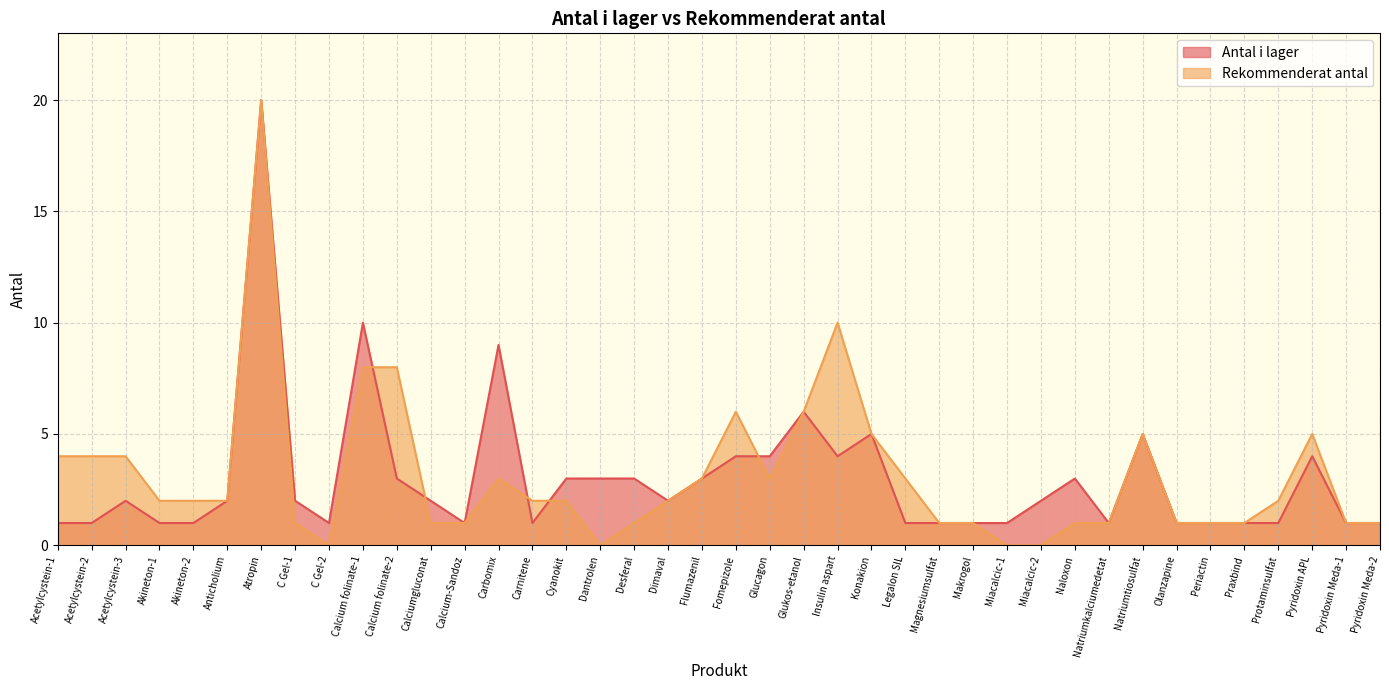

Reading right to left, extract all data points from this chart.

Antal i lager: Pyridoxin Meda-2=1	Pyridoxin Meda-1=1	Pyridoxin APL=4	Protaminsulfat=1	Praxbind=1	Periactin=1	Olanzapine=1	Natriumtiosulfat=5	Natriumkalciumedetat=1	Naloxon=3	Miacalcic-2=2	Miacalcic-1=1	Makrogol=1	Magnesiumsulfat=1	Legalon SIL=1	Konakion=5	Insulin aspart=4	Glukos-etanol=6	Glucagon=4	Fomepizole=4	Flumazenil=3	Dimaval=2	Desferal=3	Dantrolen=3	Cyanokit=3	Carnitene=1	Carbomix=9	Calcium-Sandoz=1	Calciumgluconat=2	Calcium folinate-2=3	Calcium folinate-1=10	C Gel-2=1	C Gel-1=2	Atropin=20	Anticholium=2	Akineton-2=1	Akineton-1=1	Acetylcystein-3=2	Acetylcystein-2=1	Acetylcystein-1=1
Rekommenderat antal: Pyridoxin Meda-2=1	Pyridoxin Meda-1=1	Pyridoxin APL=5	Protaminsulfat=2	Praxbind=1	Periactin=1	Olanzapine=1	Natriumtiosulfat=5	Natriumkalciumedetat=1	Naloxon=1	Miacalcic-2=0	Miacalcic-1=0	Makrogol=1	Magnesiumsulfat=1	Legalon SIL=3	Konakion=5	Insulin aspart=10	Glukos-etanol=6	Glucagon=3	Fomepizole=6	Flumazenil=3	Dimaval=2	Desferal=1	Dantrolen=0	Cyanokit=2	Carnitene=2	Carbomix=3	Calcium-Sandoz=1	Calciumgluconat=1	Calcium folinate-2=8	Calcium folinate-1=8	C Gel-2=0	C Gel-1=1	Atropin=20	Anticholium=2	Akineton-2=2	Akineton-1=2	Acetylcystein-3=4	Acetylcystein-2=4	Acetylcystein-1=4